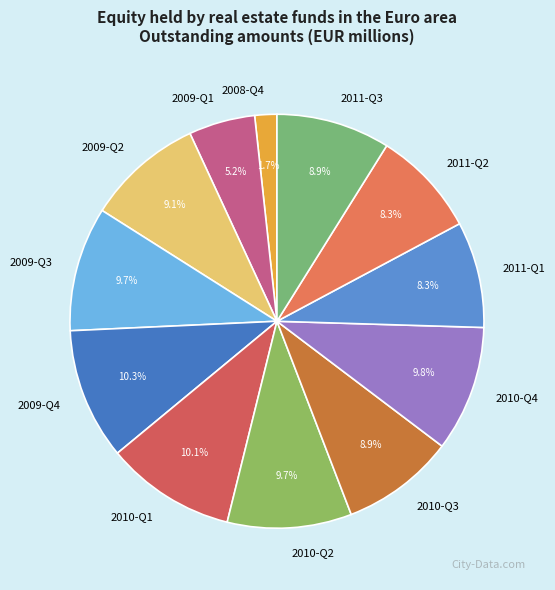

Does 2009-Q4 account for over 50% of the chart?

No